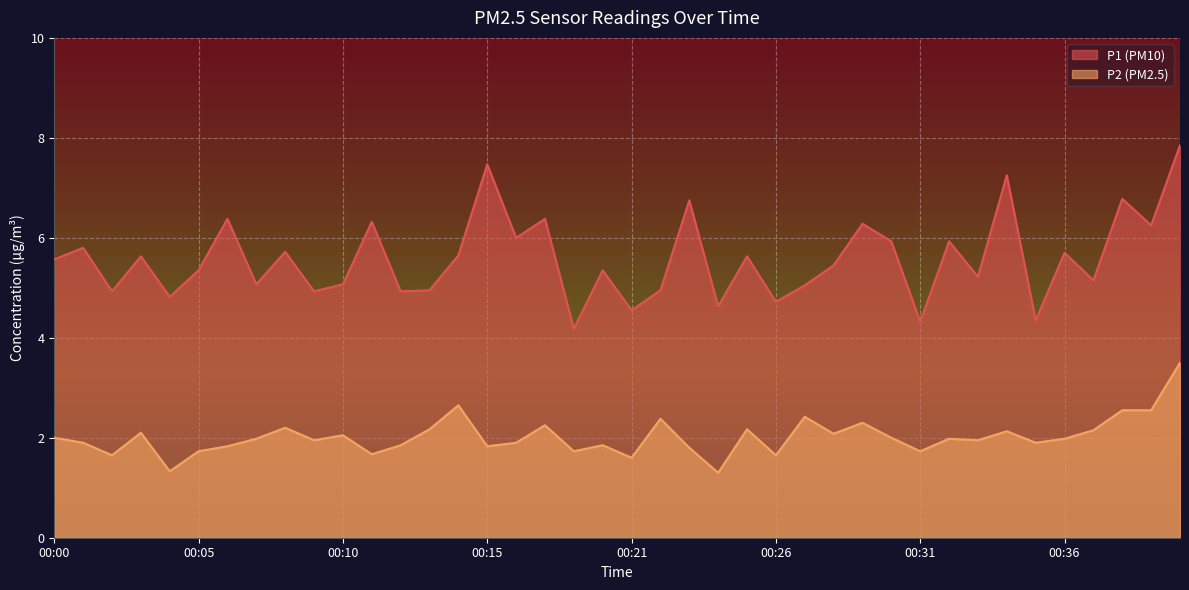

What is the sum of all P1 values?

223.2